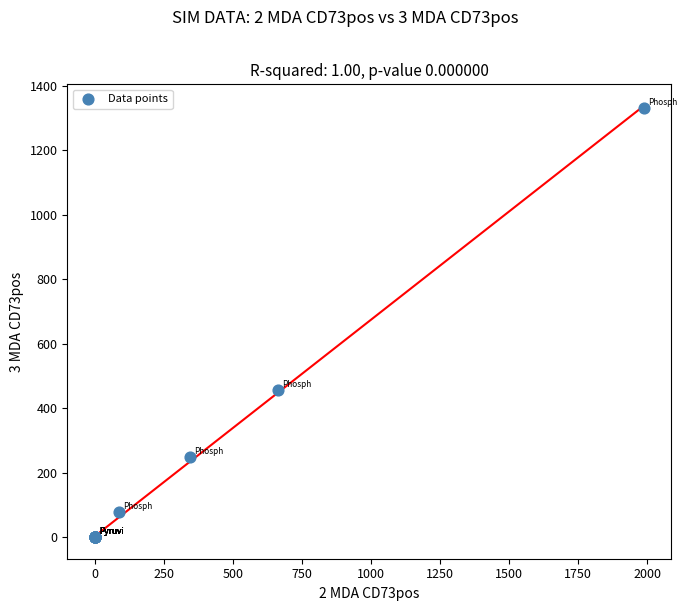

What Y value in the scatter plot is closest to 665?

457.1